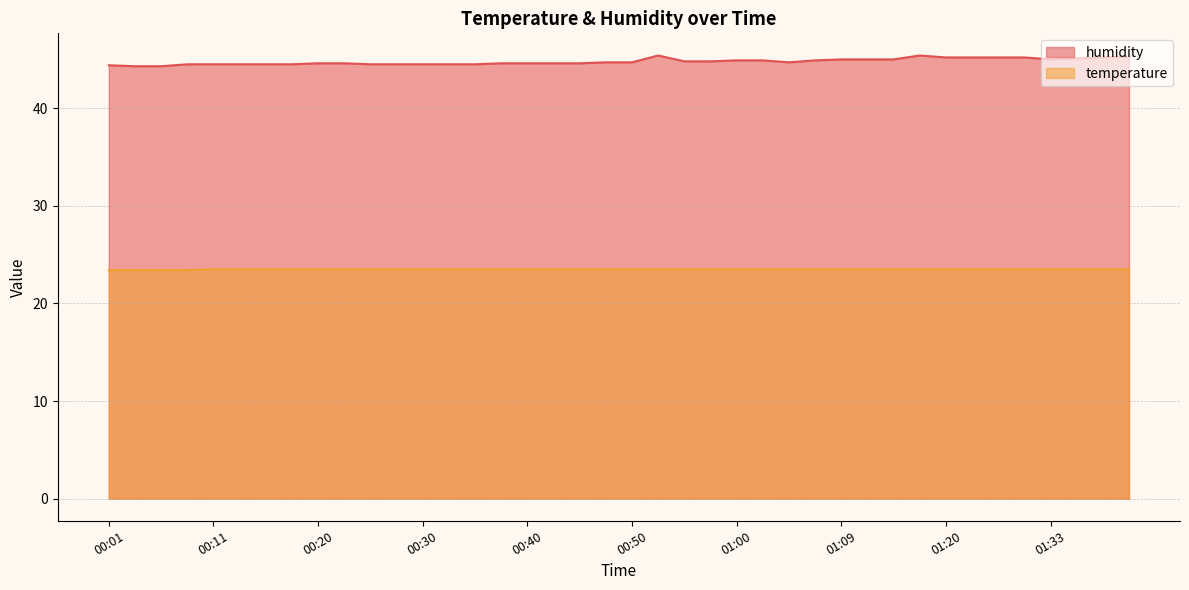

Is the value of humidity at 01:36 greater than the value of temperature at 00:35?

Yes